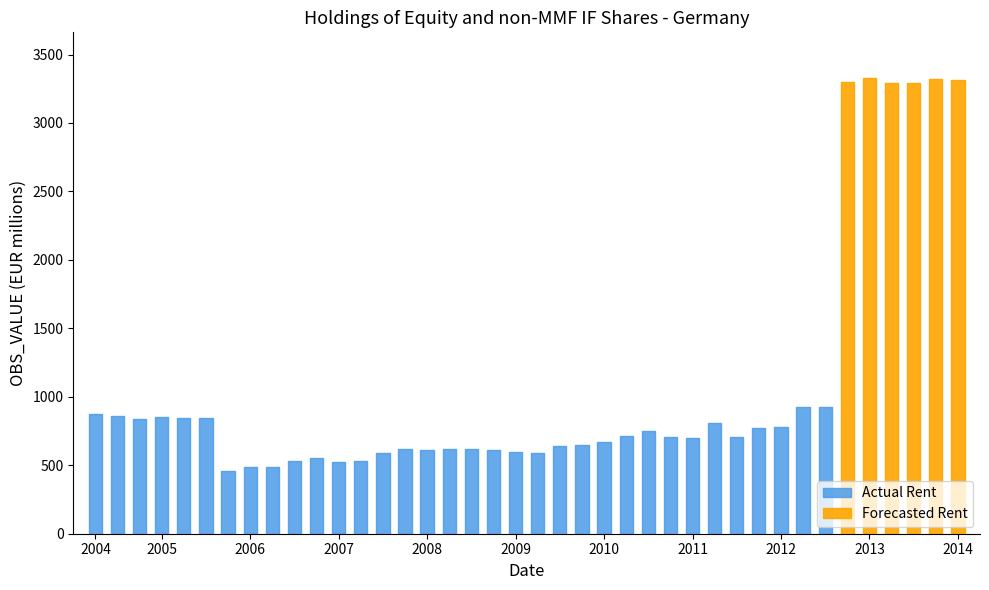

The value at 2005-Q4 is 455. True or false?

True